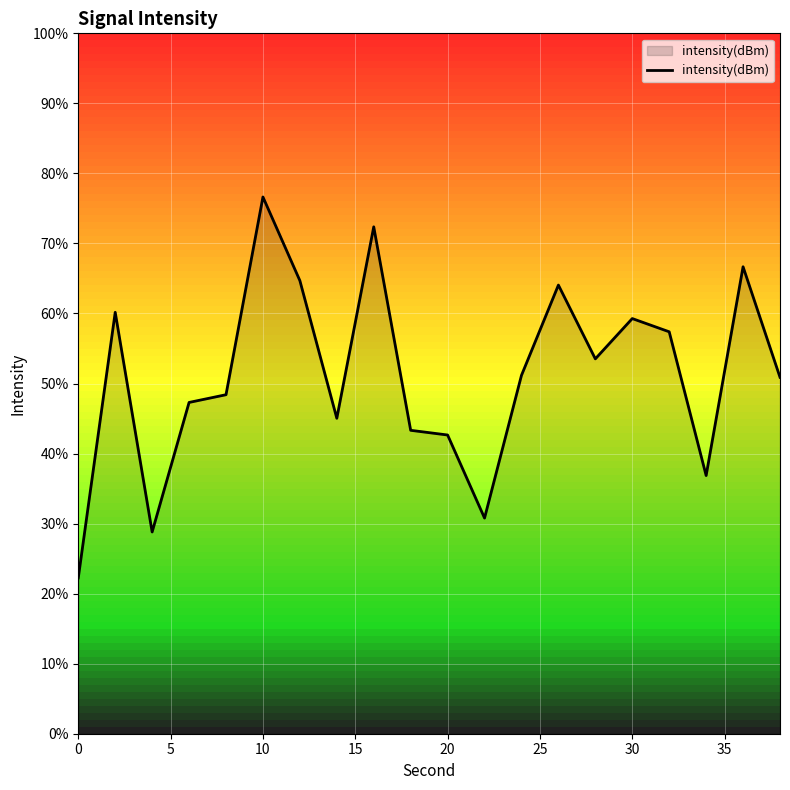

Does the chart display data point markers on the line(s)?

No